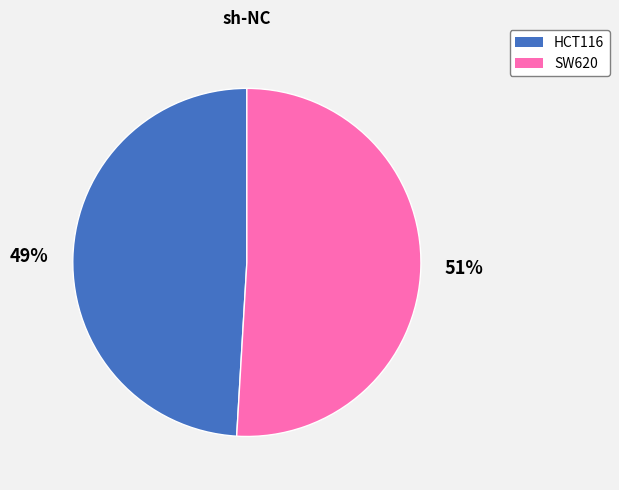

What is the ratio of the value at SW620 to the value at HCT116?

1.0